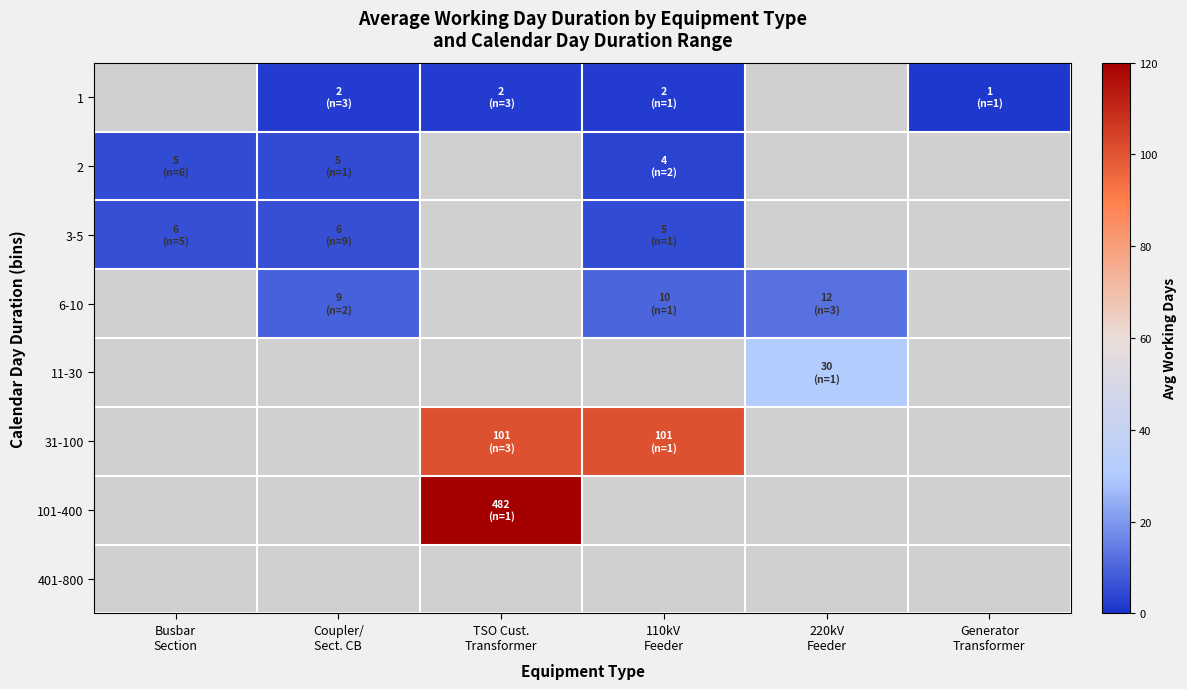

Between Coupler/ Sect. CB and TSO Cust. Transformer, which series saw the biggest shift?

1